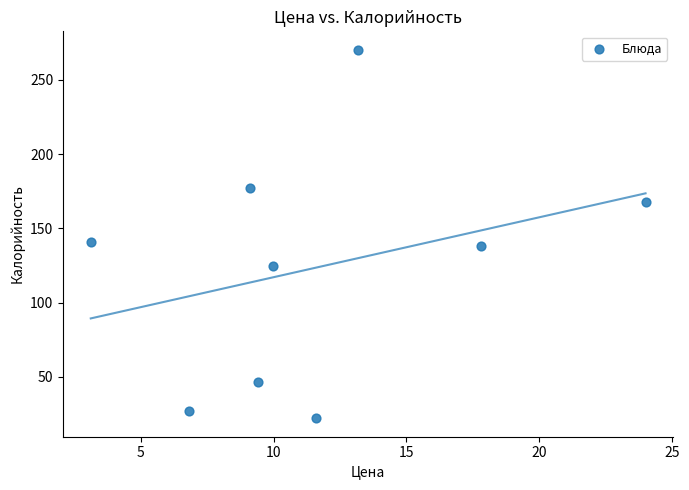

What is the average Y value?

123.8